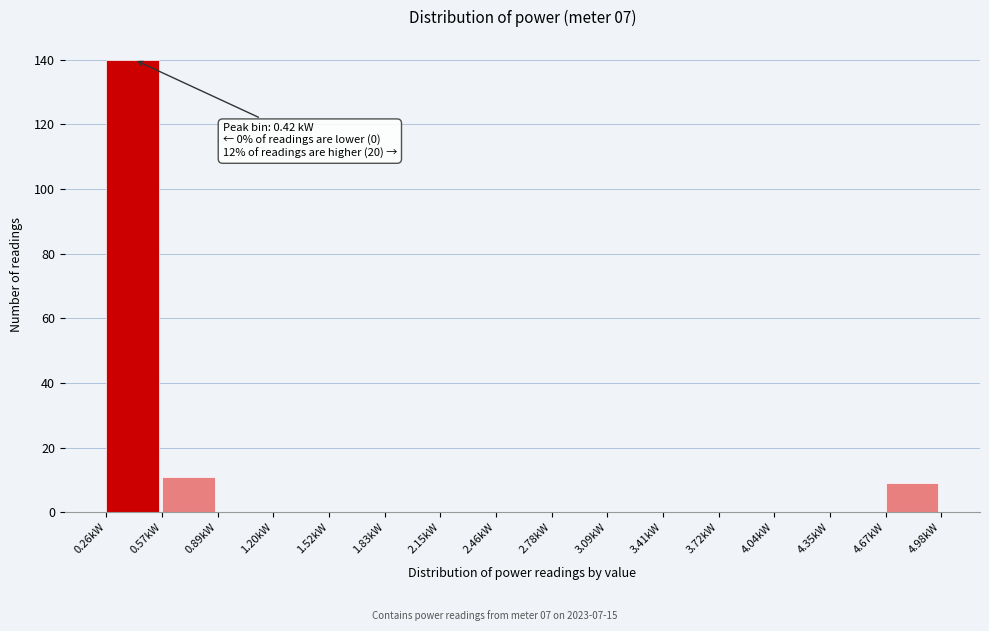

Which range on the x-axis has the tallest bar?

0.25 to 0.55